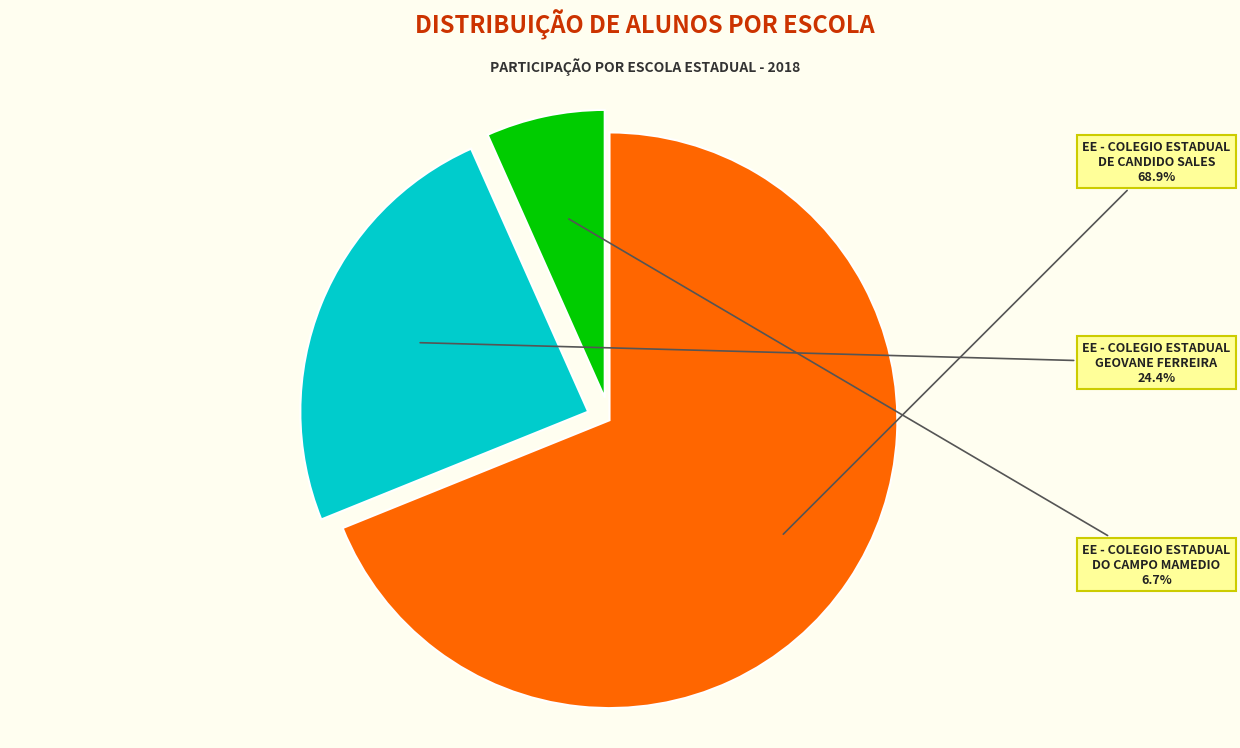

True or false: EE - COLEGIO ESTADUAL DO CAMPO MAMEDIO accounts for 7% of the total.

True